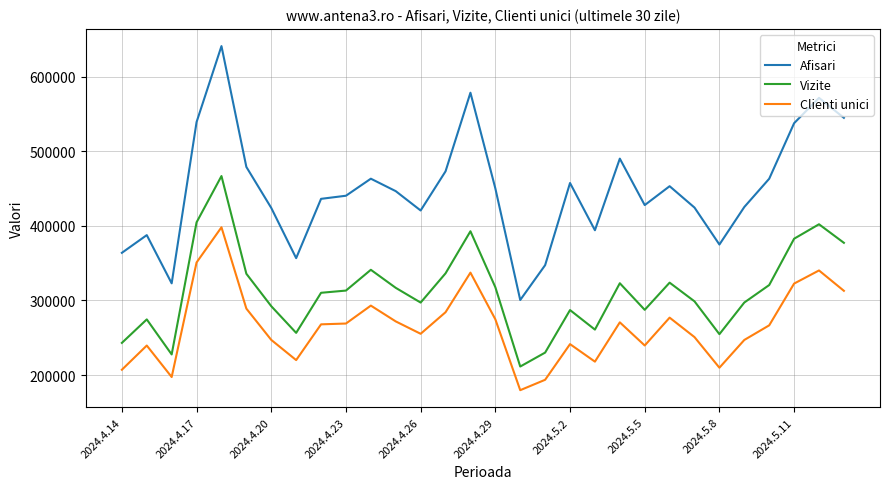

What is the smallest value displayed?

179645